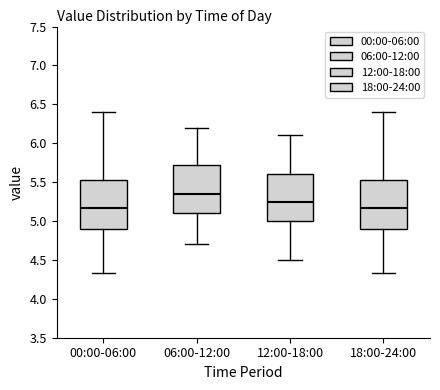

Reading left to right, transcribe this box plot: for each box, give where its median line is, the range the box spans, and where its two whiskers end, as read against the y-axis. The values are not printed on the chart, so give them approximately, as read against the axis.

00:00-06:00: median 5.15, box 4.90 to 5.55, whiskers 4.35 to 6.40
06:00-12:00: median 5.35, box 5.10 to 5.75, whiskers 4.70 to 6.20
12:00-18:00: median 5.25, box 5.00 to 5.60, whiskers 4.50 to 6.10
18:00-24:00: median 5.15, box 4.90 to 5.55, whiskers 4.35 to 6.40